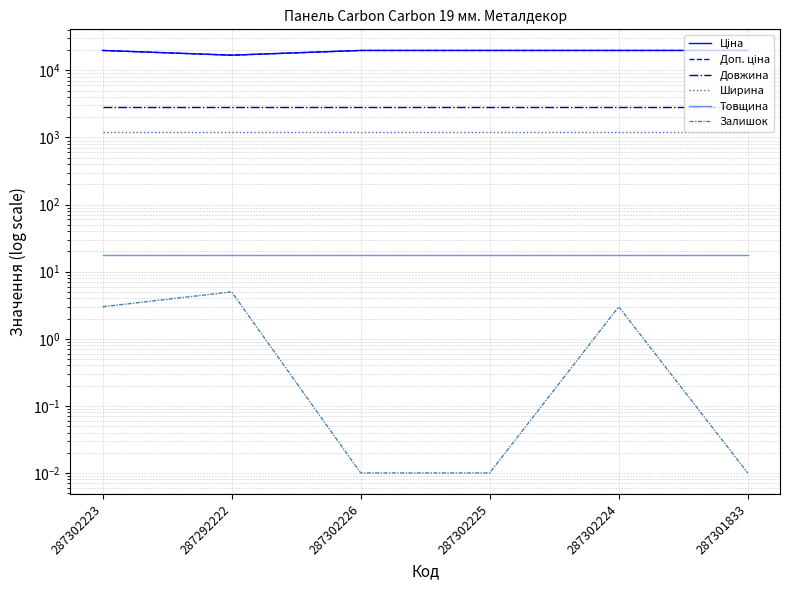

Reading left to right, extract all data points from this chart.

Ціна: 287302223=19831.1	287292222=16863.2	287302226=19831.1	287302225=19831.1	287302224=19831.1	287301833=19831.1
Доп. ціна: 287302223=19831.1	287292222=16863.2	287302226=19831.1	287302225=19831.1	287302224=19831.1	287301833=19831.1
Довжина: 287302223=2800.0	287292222=2800.0	287302226=2800.0	287302225=2800.0	287302224=2800.0	287301833=2800.0
Ширина: 287302223=1200.0	287292222=1200.0	287302226=1200.0	287302225=1200.0	287302224=1200.0	287301833=1200.0
Товщина: 287302223=18.0	287292222=18.0	287302226=18.0	287302225=18.0	287302224=18.0	287301833=18.0
Залишок: 287302223=3.0	287292222=5.0	287302226=0.0	287302225=0.0	287302224=3.0	287301833=0.0